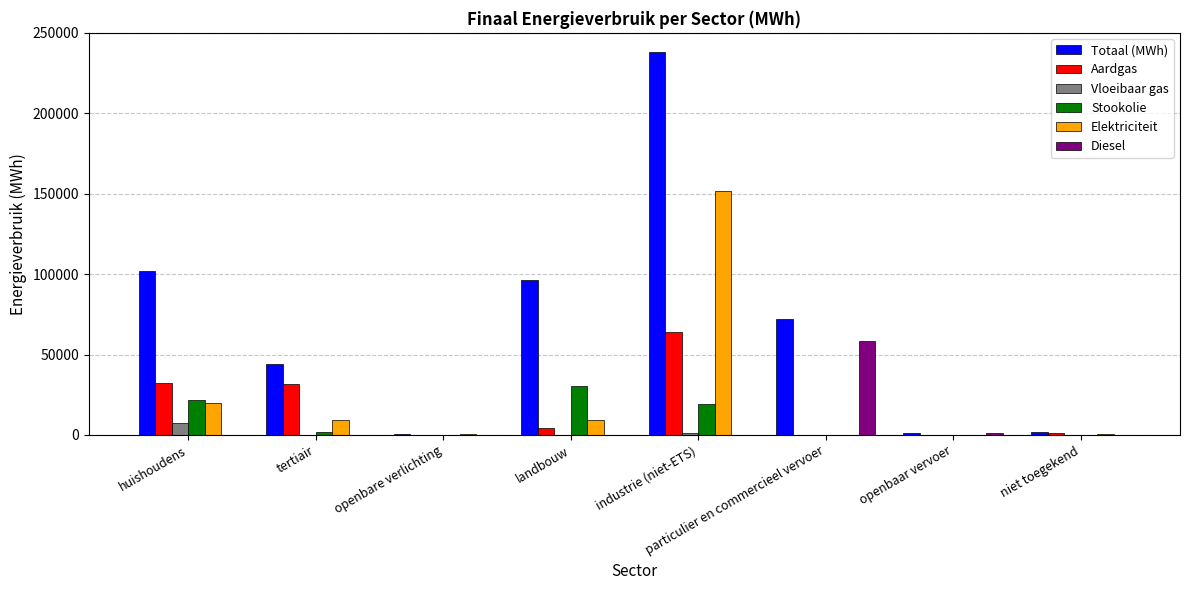

At which label does Vloeibaar gas reach its peak?

huishoudens